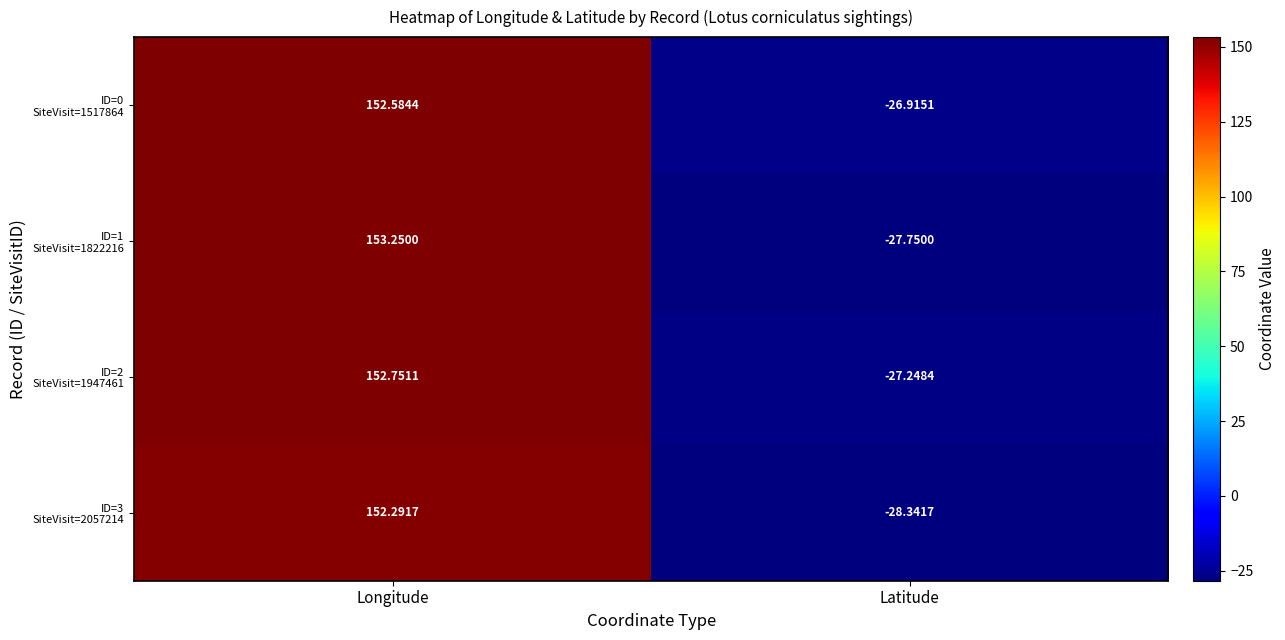

At which category is the sum across all series the highest?

Longitude